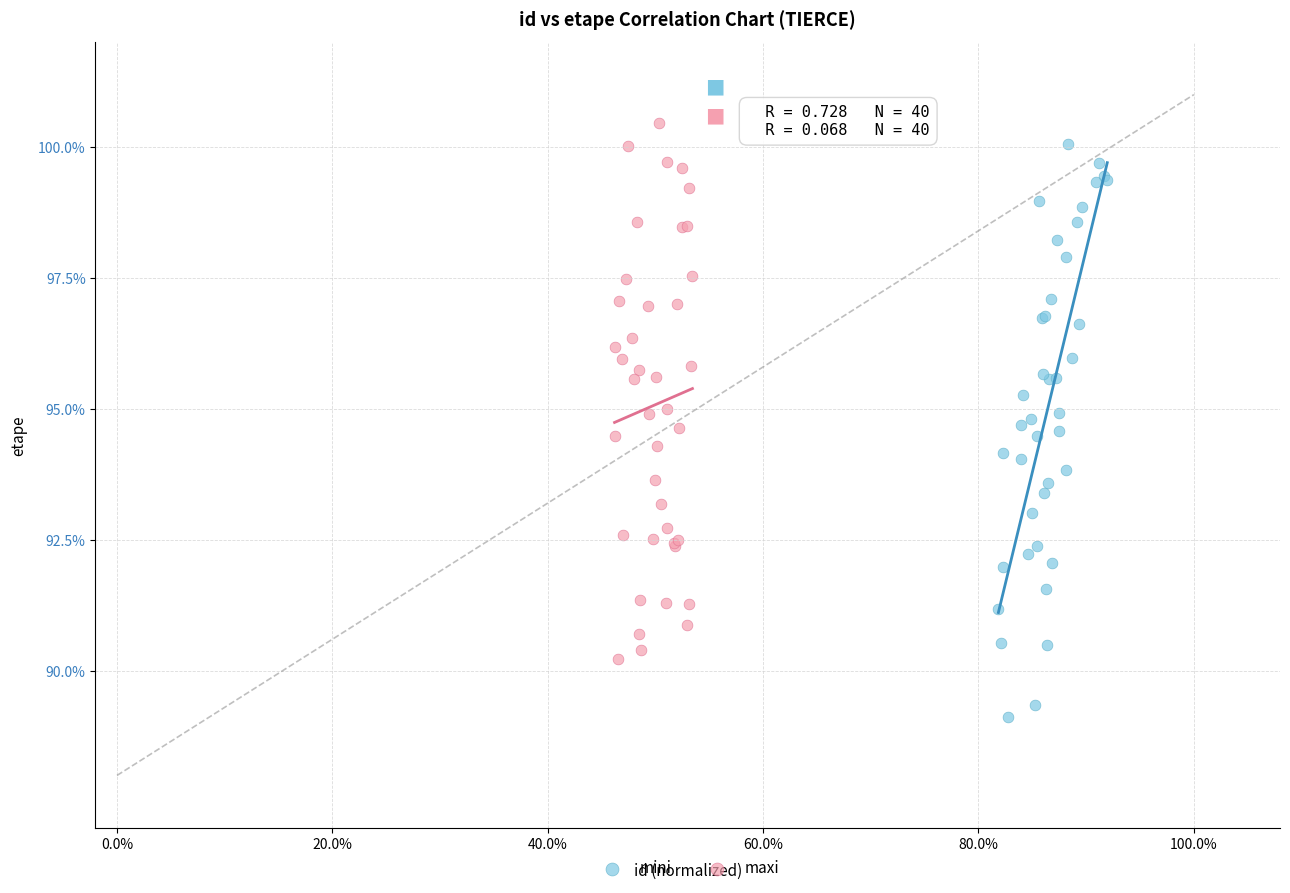

What are all the series names shown in the legend?

mini, maxi